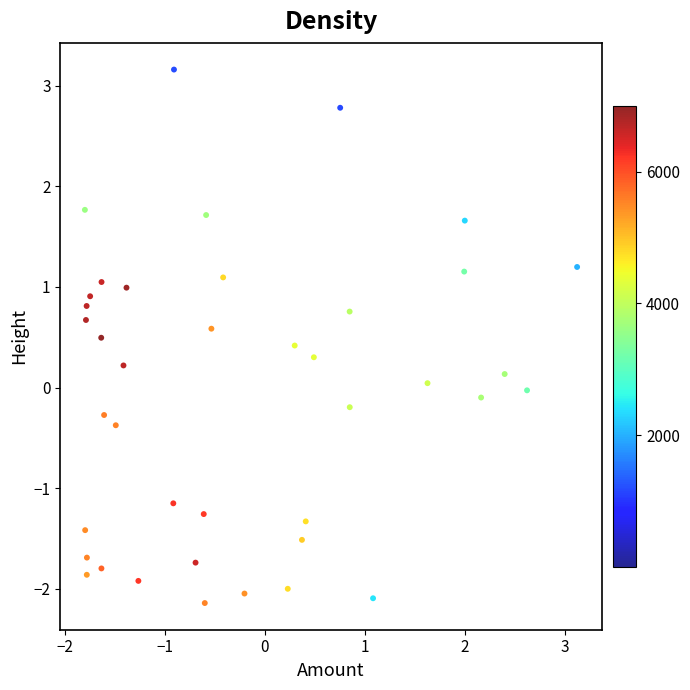

What is the range of Y values (max minus min)?

5.3